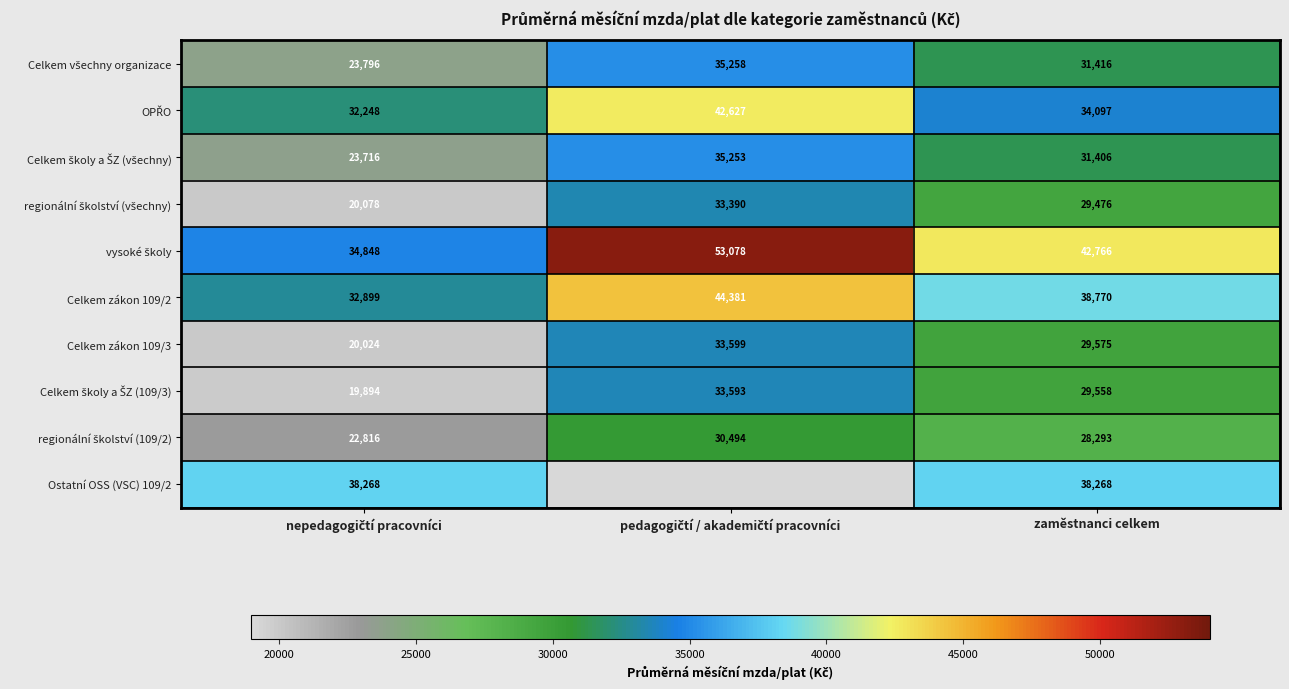

What is the difference between the maximum and second lowest values in the Celkem zákon 109/3 series?

4024